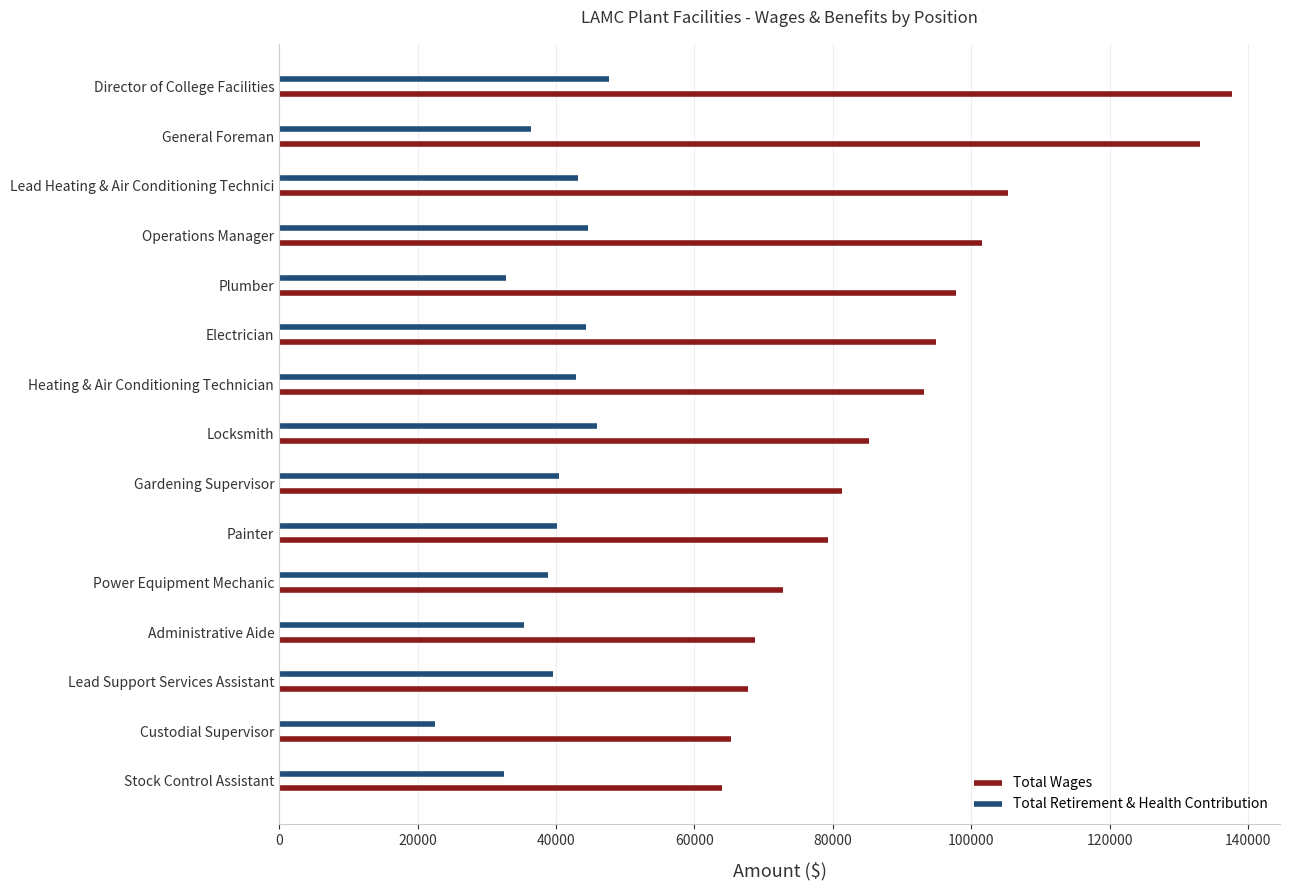

Reading left to right, transcribe all the data shown in this chart.

Total Wages: Director of College Facilities=137743	General Foreman=133090	Lead Heating & Air Conditioning Technici=105380	Operations Manager=101590	Plumber=97801	Electrician=94964	Heating & Air Conditioning Technician=93235	Locksmith=85279	Gardening Supervisor=81368	Painter=79264	Power Equipment Mechanic=72851	Administrative Aide=68826	Lead Support Services Assistant=67790	Custodial Supervisor=65317	Stock Control Assistant=63961
Total Retirement & Health Contribution: Director of College Facilities=47660	General Foreman=36356	Lead Heating & Air Conditioning Technici=43140	Operations Manager=44595	Plumber=32779	Electrician=44324	Heating & Air Conditioning Technician=42940	Locksmith=45912	Gardening Supervisor=40516	Painter=40126	Power Equipment Mechanic=38784	Administrative Aide=35447	Lead Support Services Assistant=39536	Custodial Supervisor=22456	Stock Control Assistant=32502